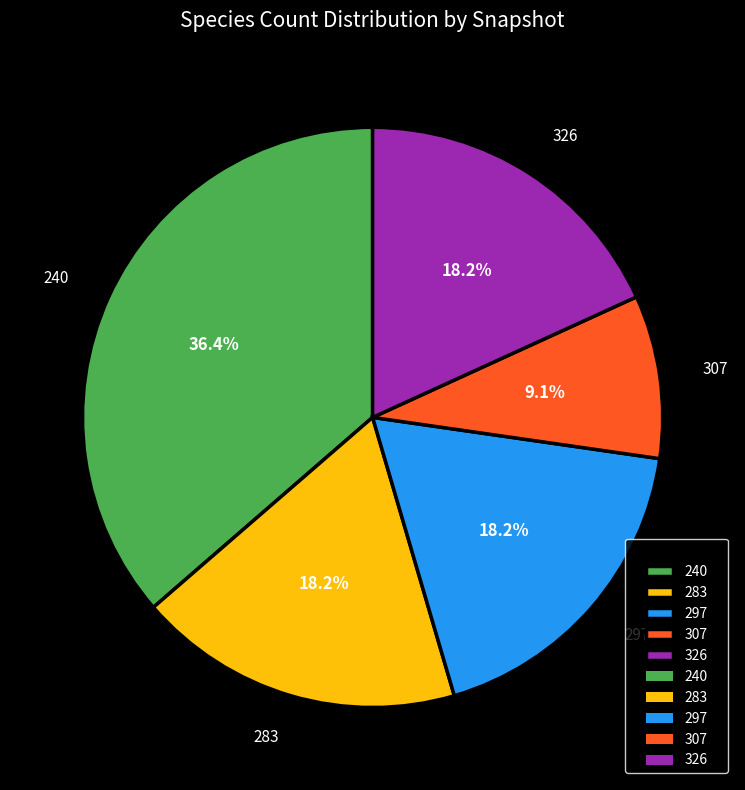

How many slices are in this pie chart?

5